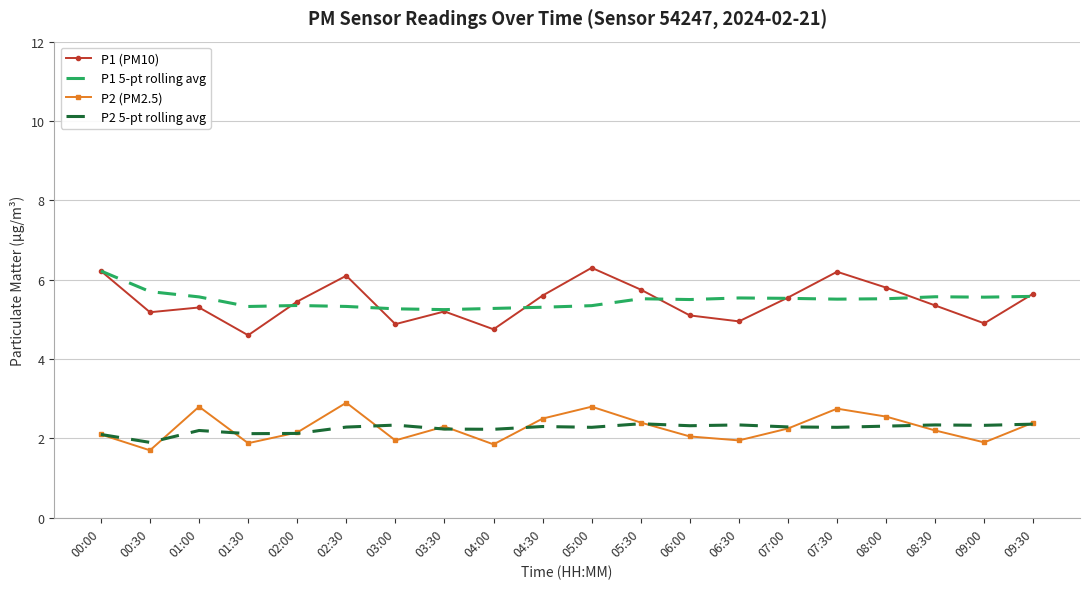

At 09:00, list the series in order from largest to smallest.

P1 5-pt rolling avg, P1 (PM10), P2 5-pt rolling avg, P2 (PM2.5)